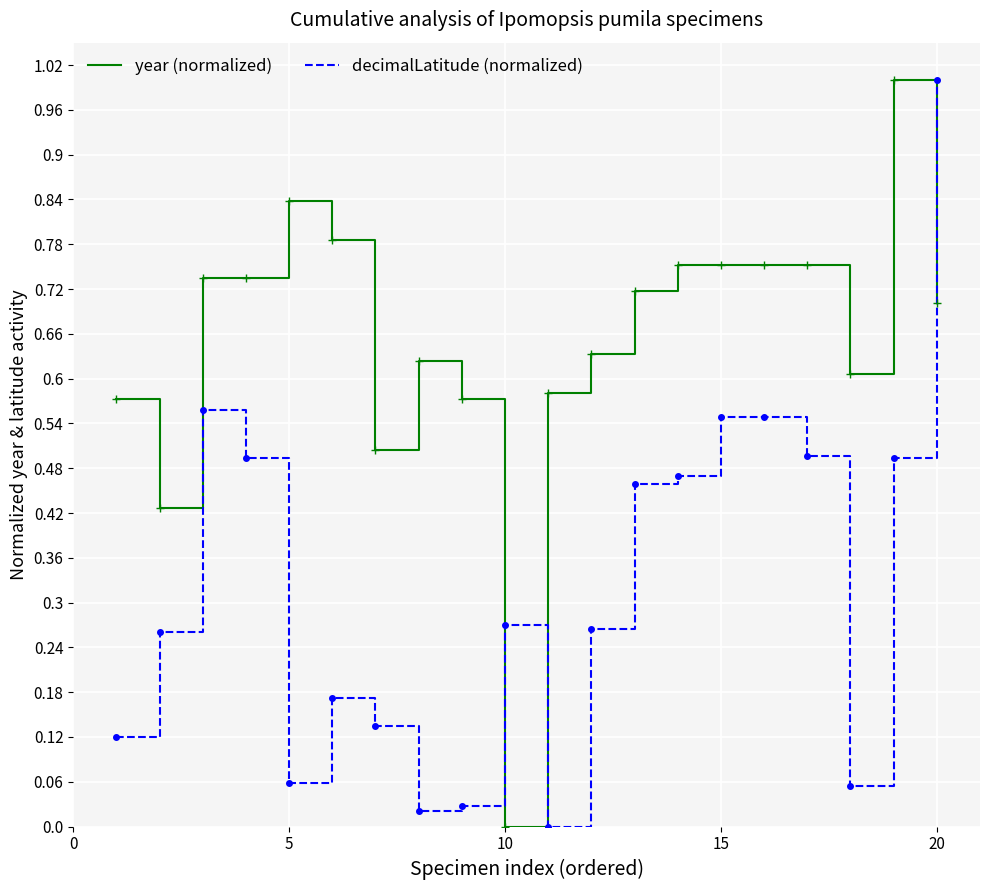

What is the difference between the maximum and minimum values in the decimalLatitude (normalized) series?

1.0